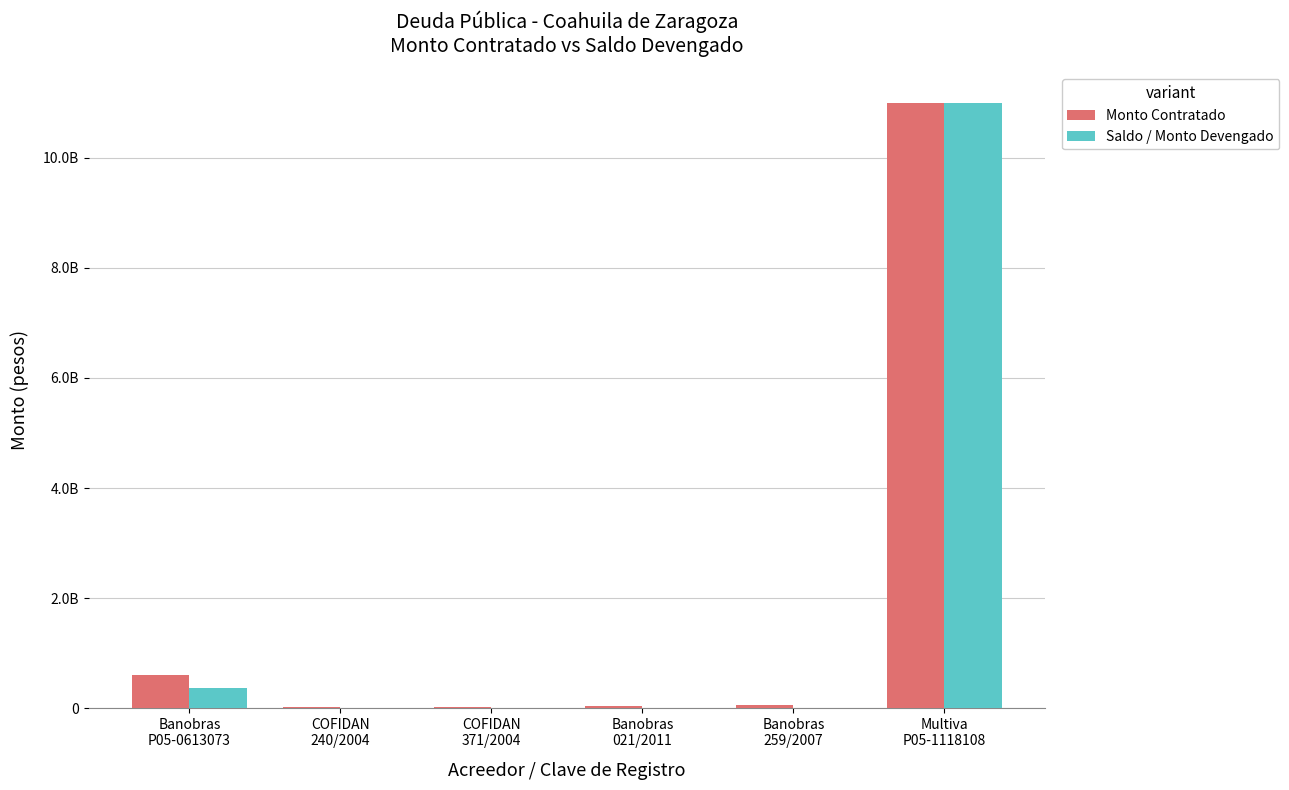

Is the value of Monto Contratado at Banobras
P05-0613073 greater than the value of Saldo / Monto Devengado at Multiva
P05-1118108?

No